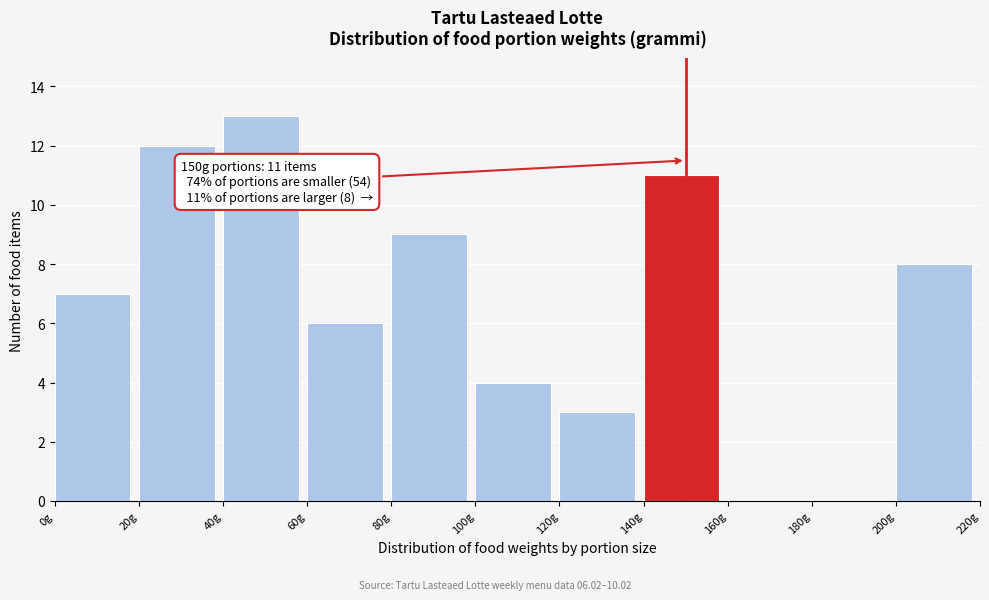

Which range on the x-axis has the tallest bar?

40 to 60